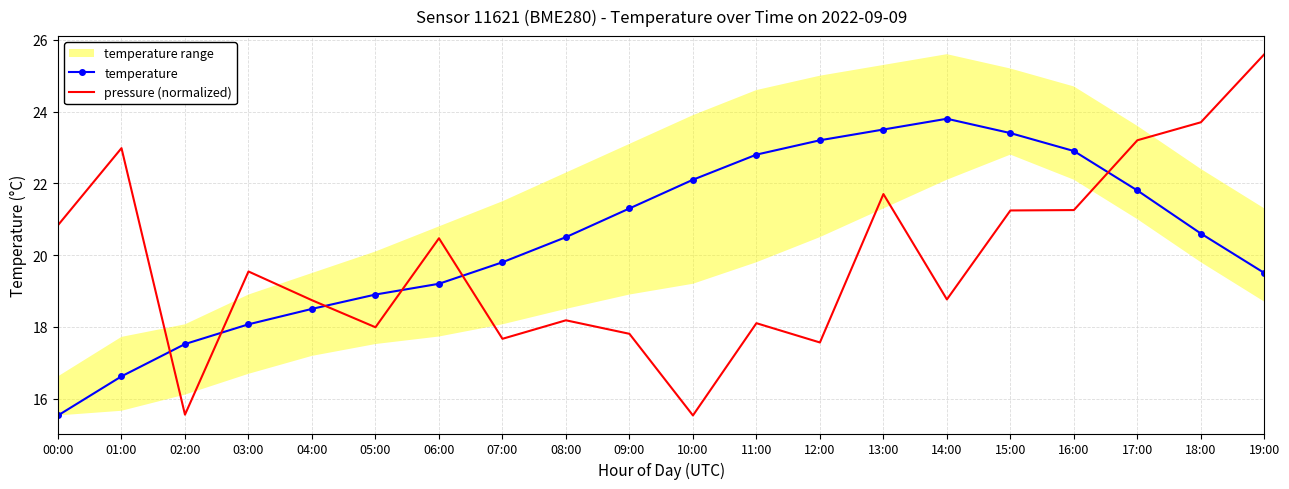

Which series changed the most between 03:00 and 08:00?

temperature